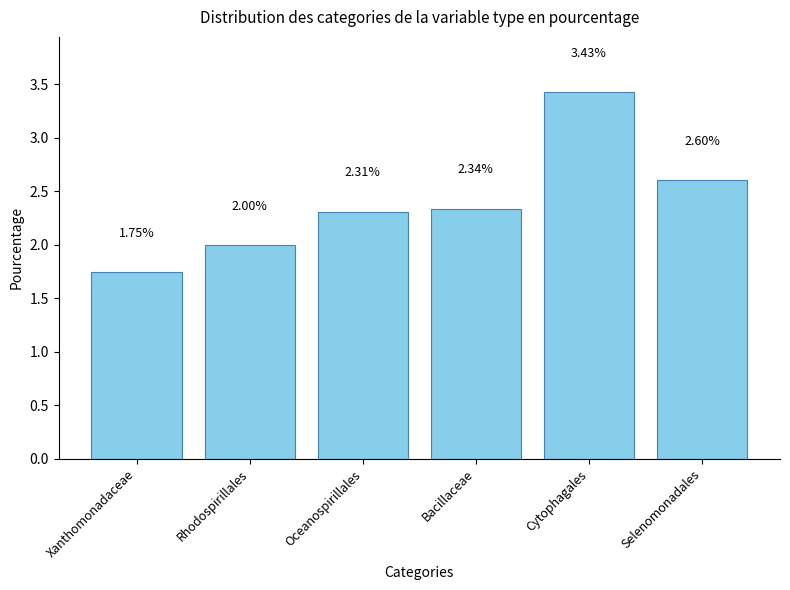

List the labels in order of value, largest first.

Cytophagales, Selenomonadales, Bacillaceae, Oceanospirillales, Rhodospirillales, Xanthomonadaceae